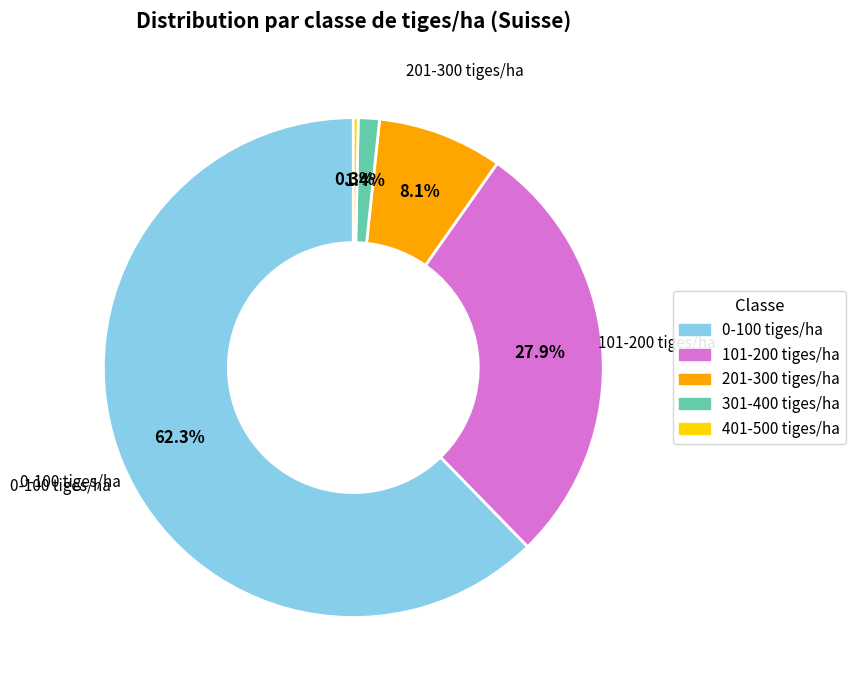

How many slices are in this pie chart?

5